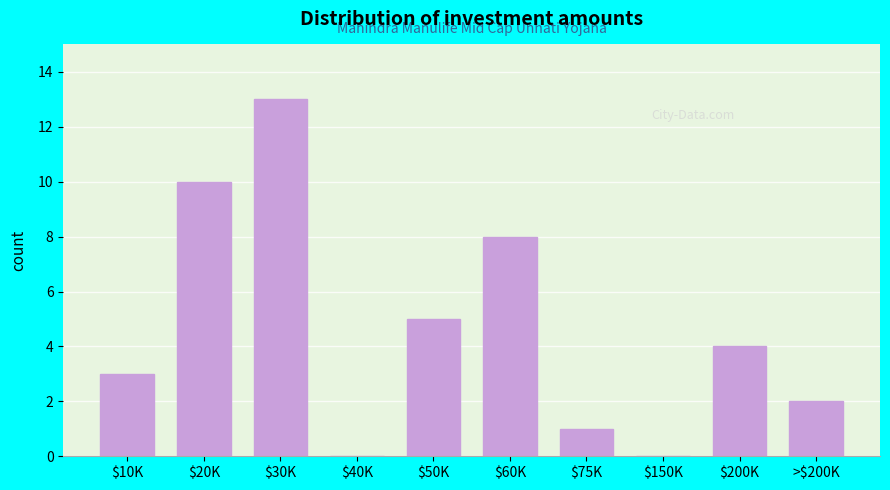

The value at $200K is 7. True or false?

False